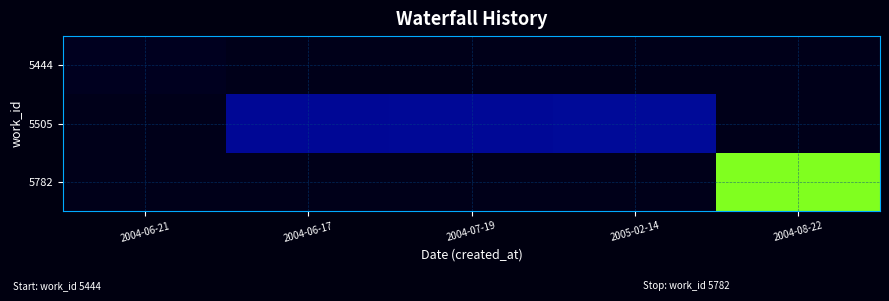

List the series in order of their peak value, highest first.

5444, 5505, 5782